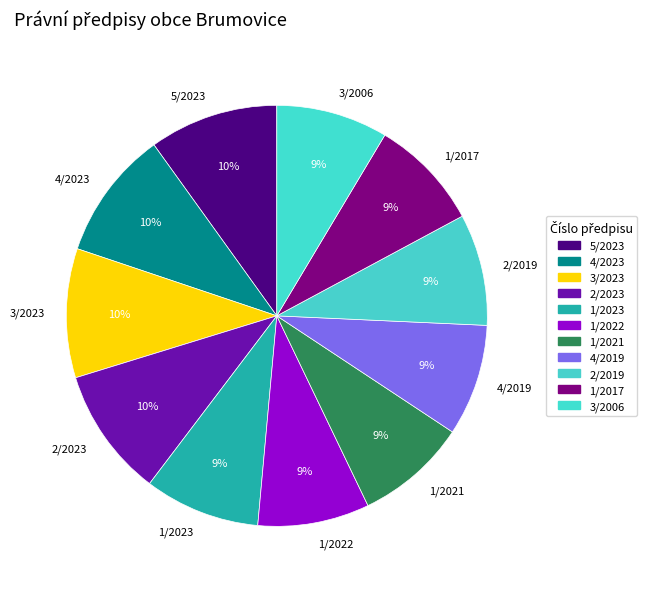

True or false: 1/2022 accounts for 9% of the total.

True